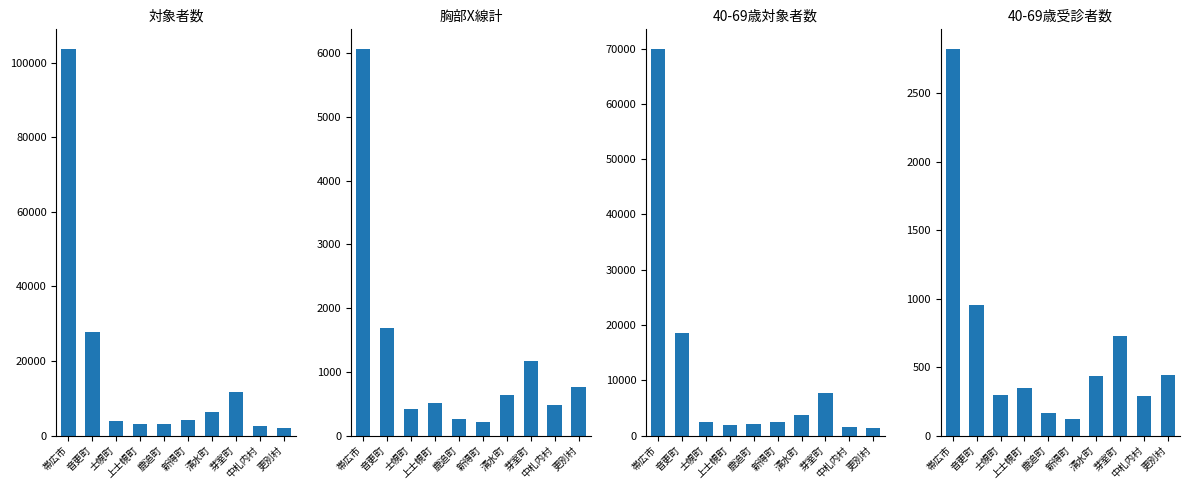

Is it true that 対象者数 equals 103762 at 帯広市?

True